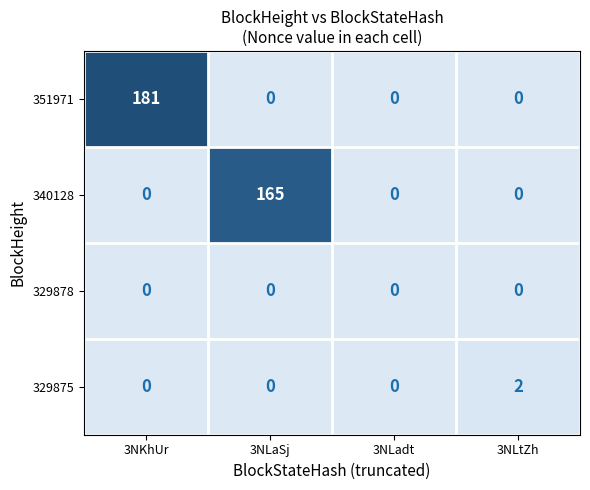

Count the number of categories in the chart.

4